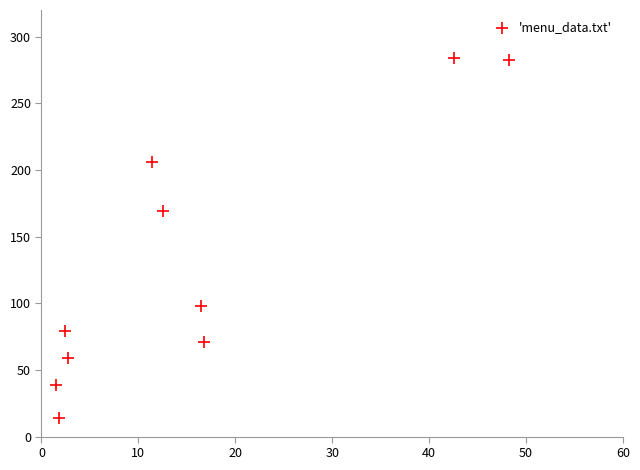

What Y value in the scatter plot is closest to 149?

169.0